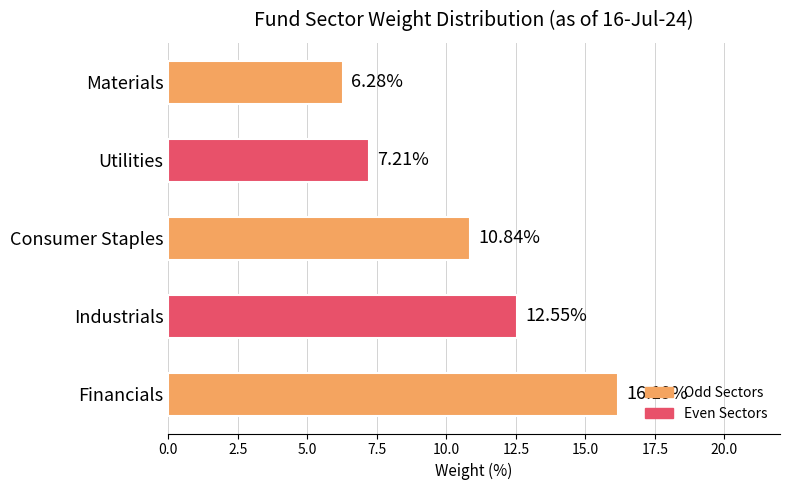

Are the bars grouped side by side (vs. stacked)?

No